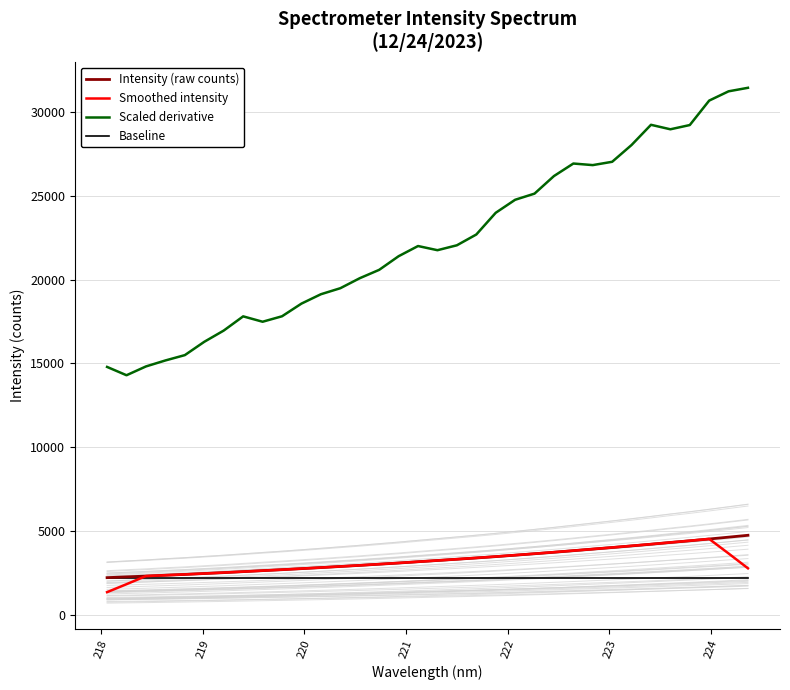

Does the chart have visible grid lines?

Yes